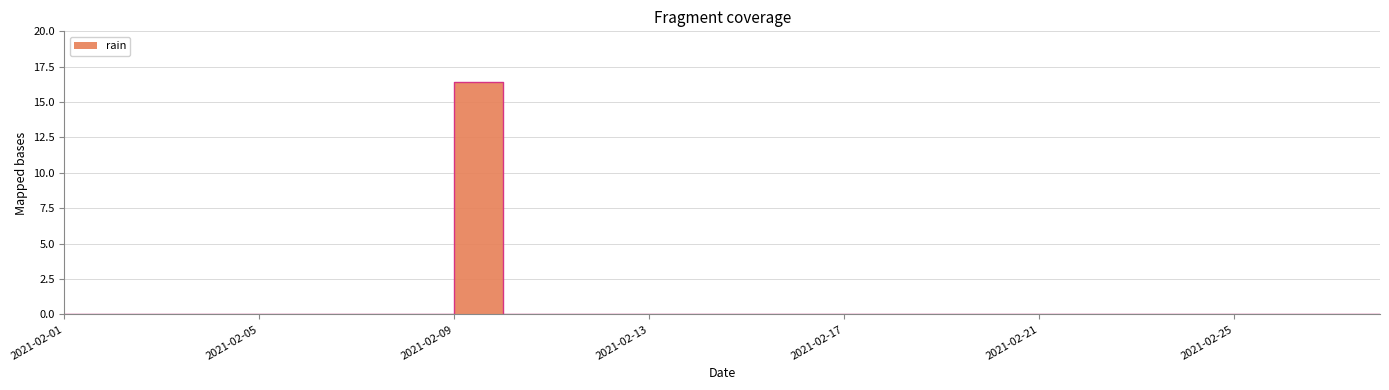

Which has a higher value, 2021-02-01 or 2021-02-08?

2021-02-01